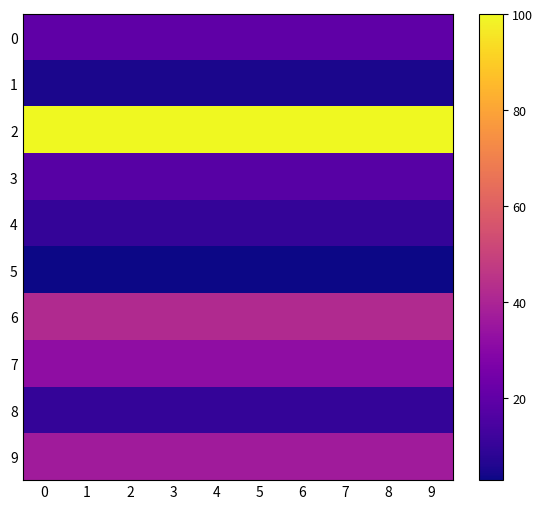

What is the total value across all series at 1?

277.0